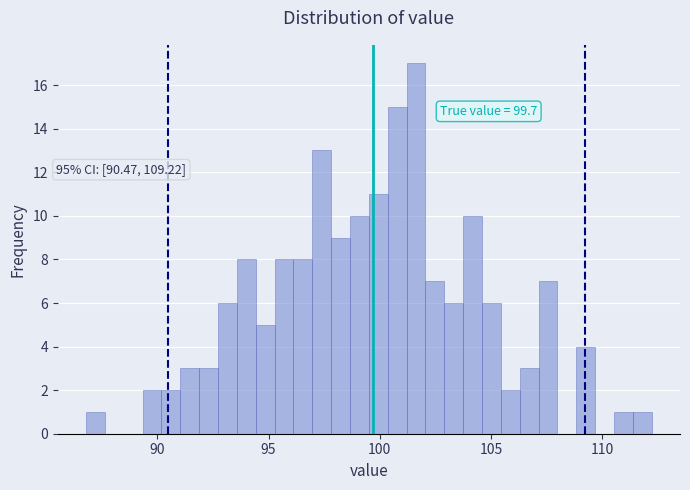

Around what value on the x-axis is the tallest bar? Give the approximate position of its centre, as read against the axis.

101.5